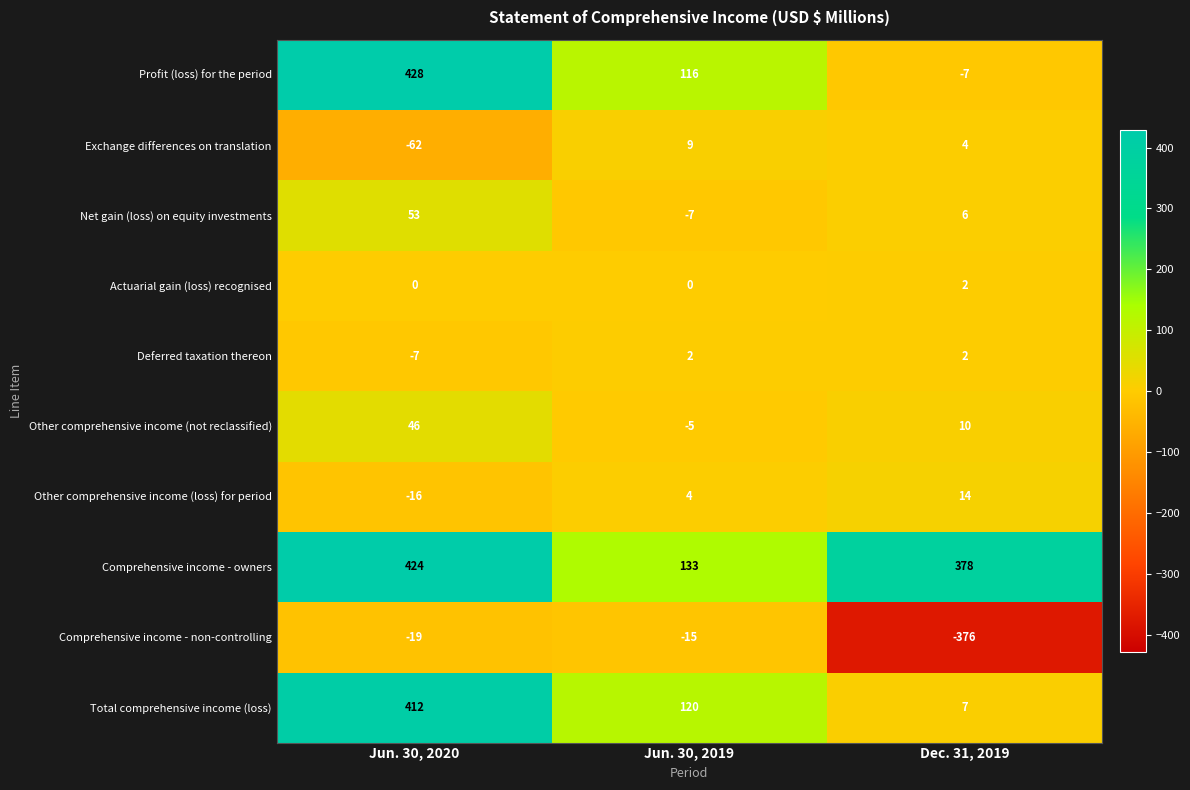

Count the number of categories in the chart.

3